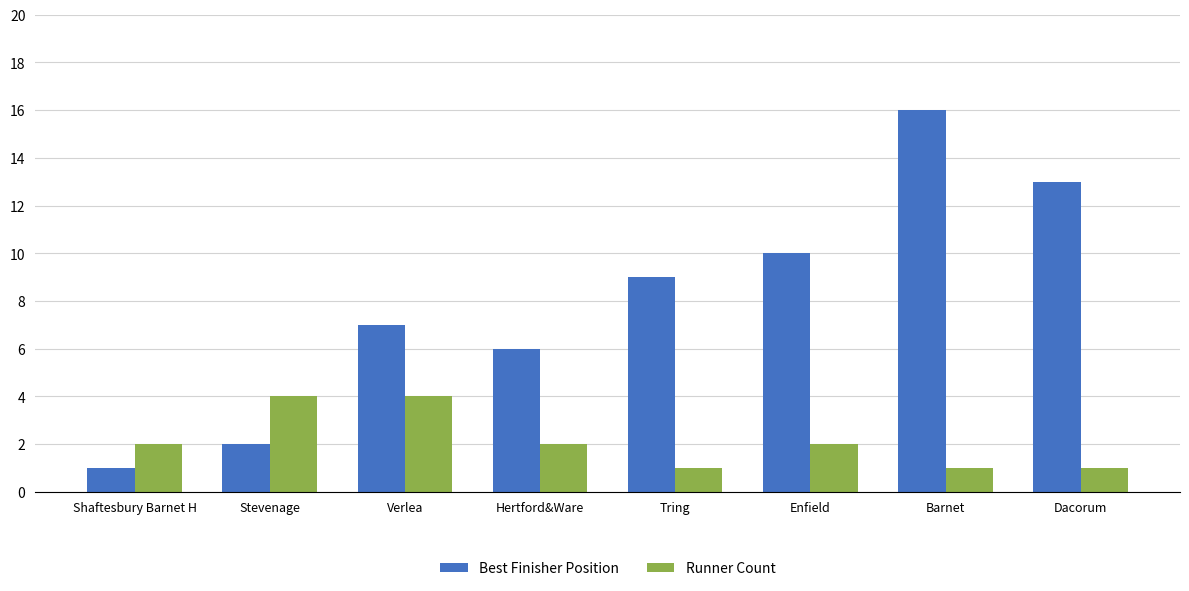

How many values in the Best Finisher Position series are below 9?

4